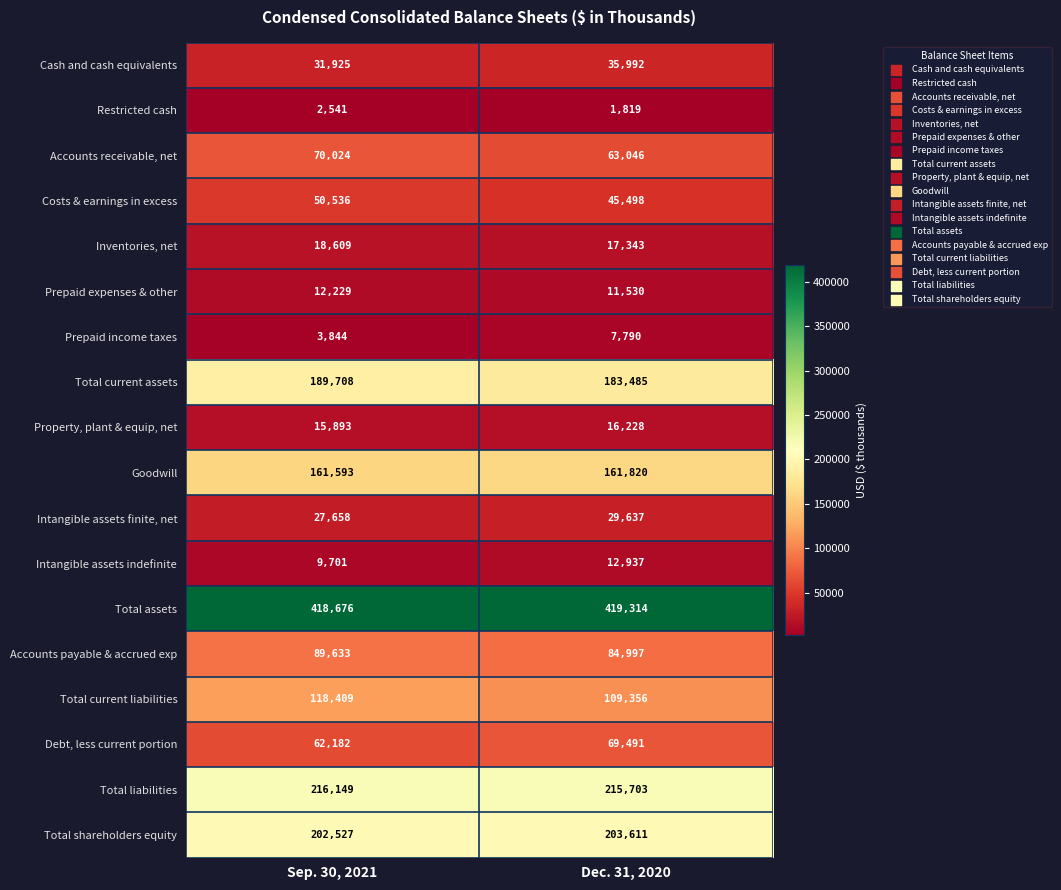

What is the difference between the maximum and minimum values in the Cash and cash equivalents series?

4067